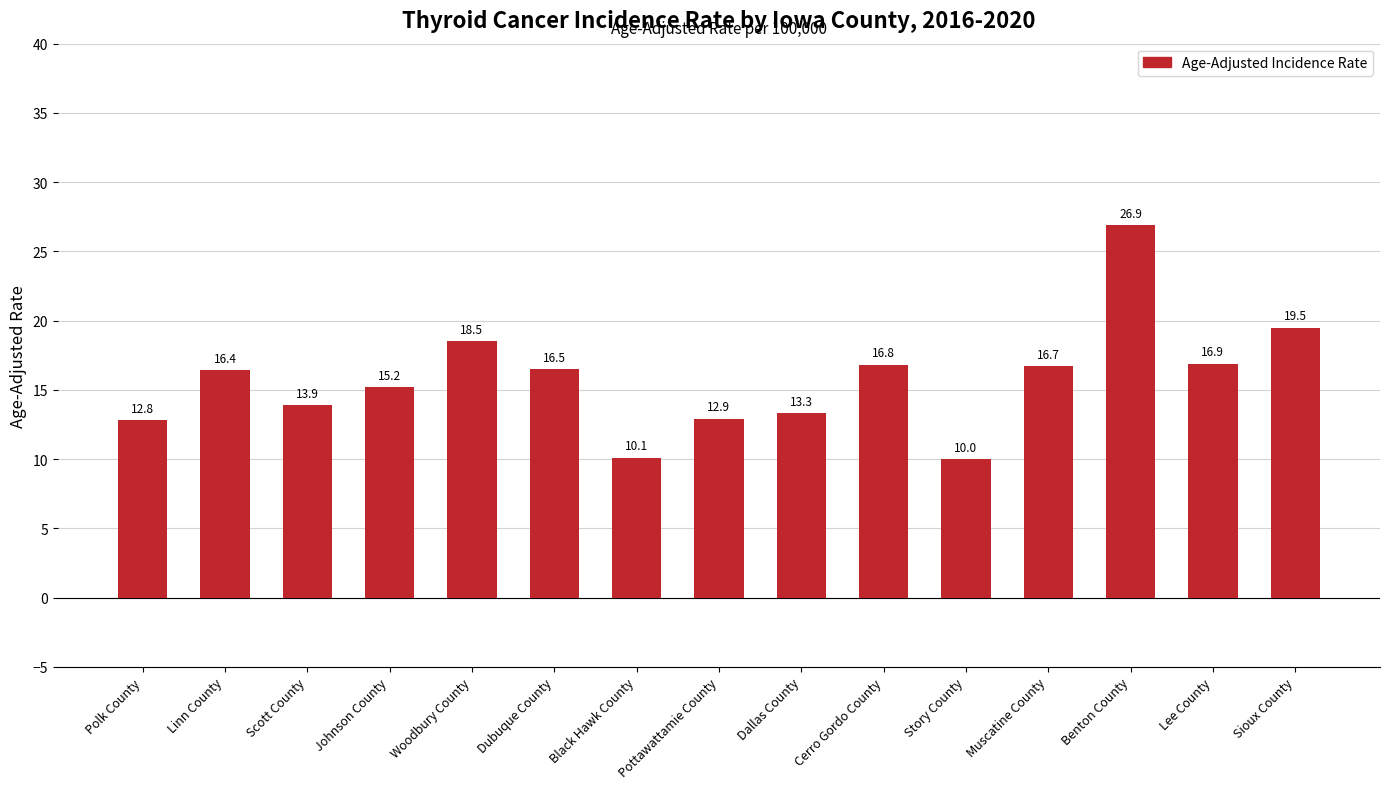

Reading left to right, extract all data points from this chart.

Polk County=12.8	Linn County=16.4	Scott County=13.9	Johnson County=15.2	Woodbury County=18.5	Dubuque County=16.5	Black Hawk County=10.1	Pottawattamie County=12.9	Dallas County=13.3	Cerro Gordo County=16.8	Story County=10.0	Muscatine County=16.7	Benton County=26.9	Lee County=16.9	Sioux County=19.5